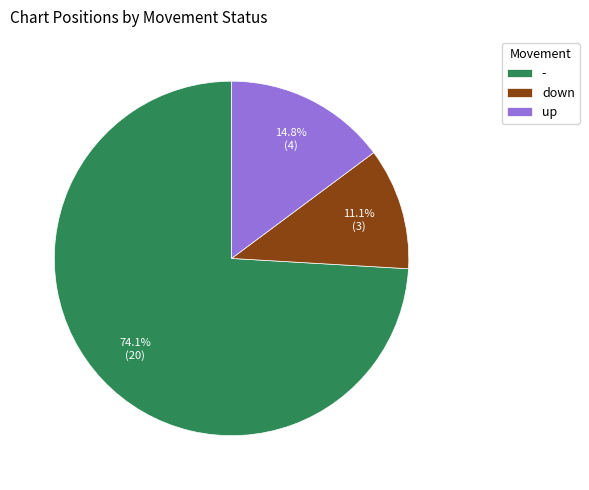

True or false: - accounts for 74% of the total.

True